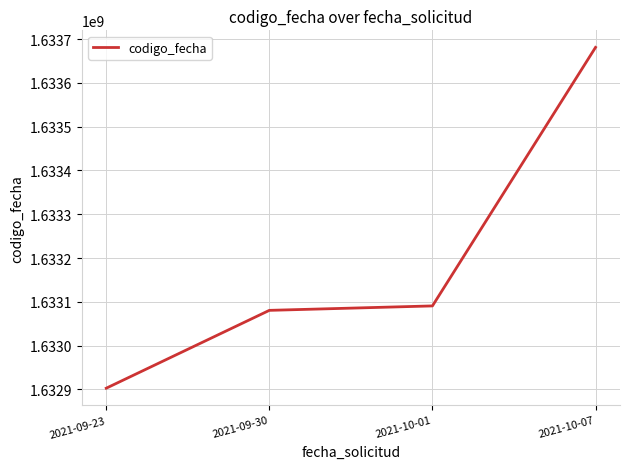

What is the maximum value shown in the chart?

1633680891